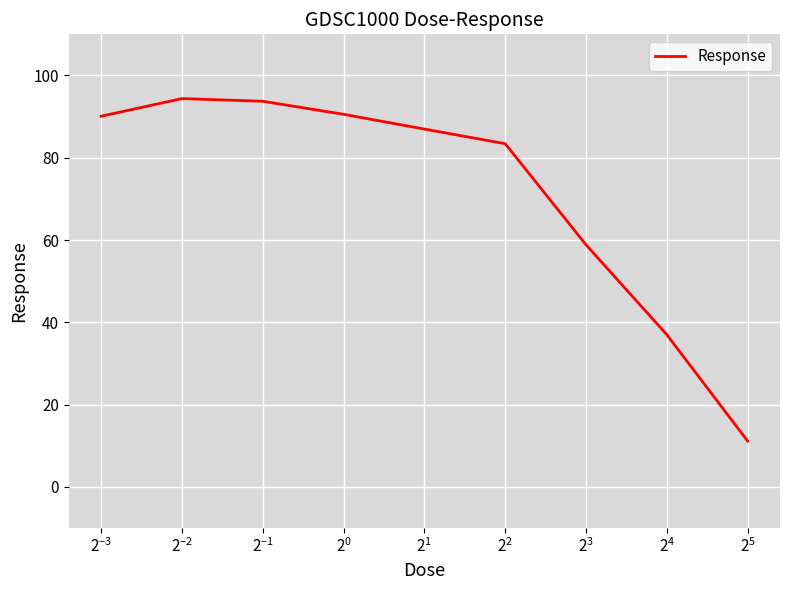

What is the difference between the maximum and minimum values?

83.3